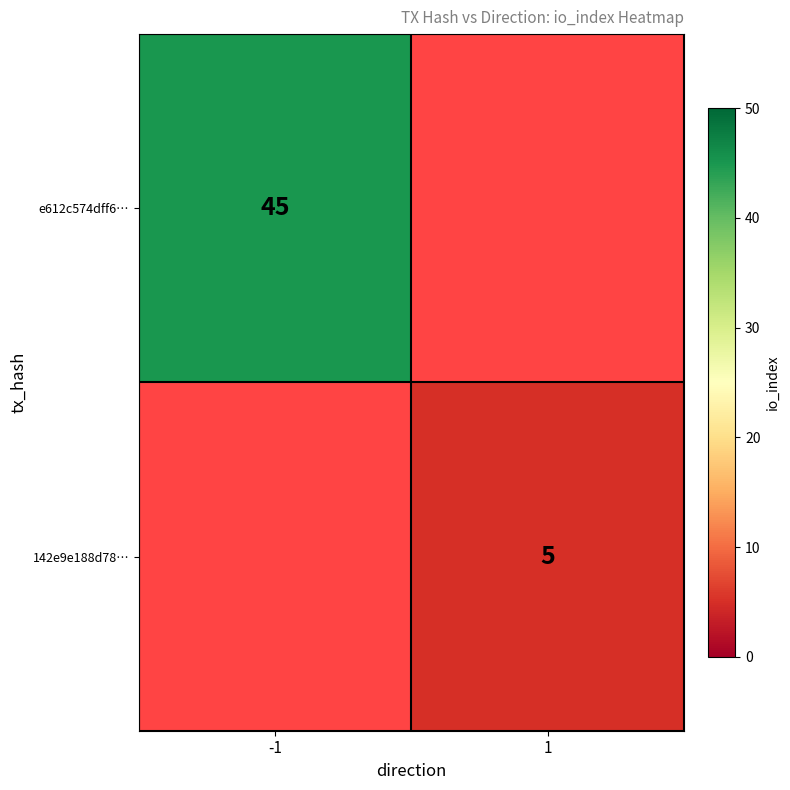

What is the maximum value shown in the chart?

45.0